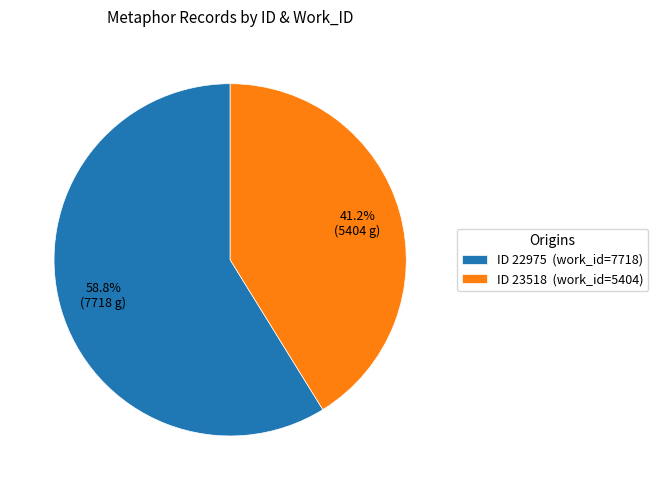

What is the ratio of the value at ID 23518 (work_id=5404) to the value at ID 22975 (work_id=7718)?

0.7